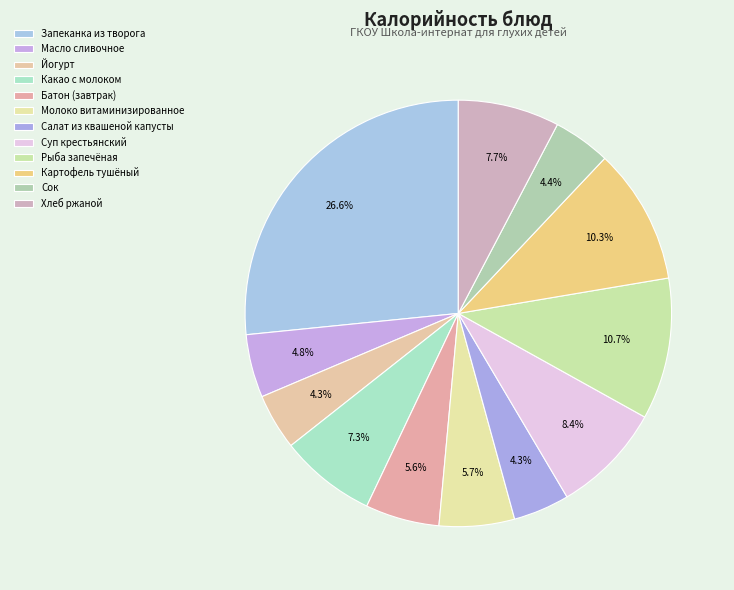

Is there any slice that represents more than half of the pie?

No